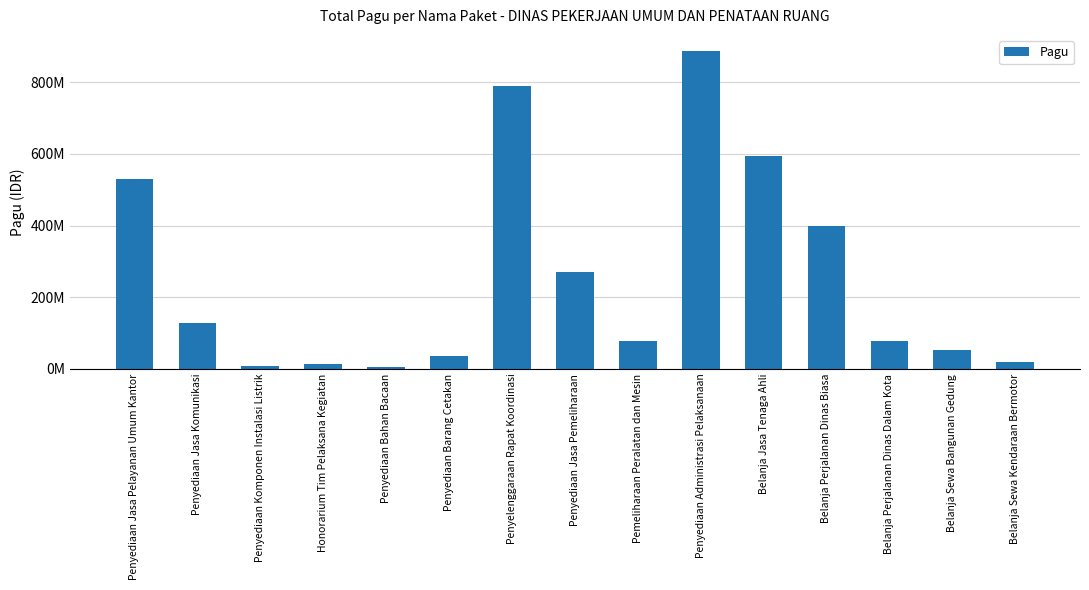

Are the bars horizontal?

No